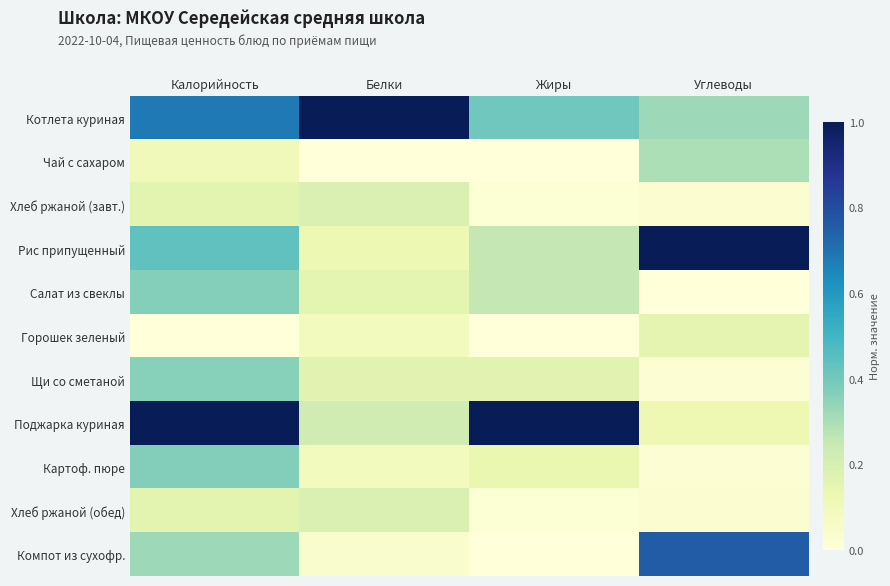

At how many categories does at least one series exceed 0?

4